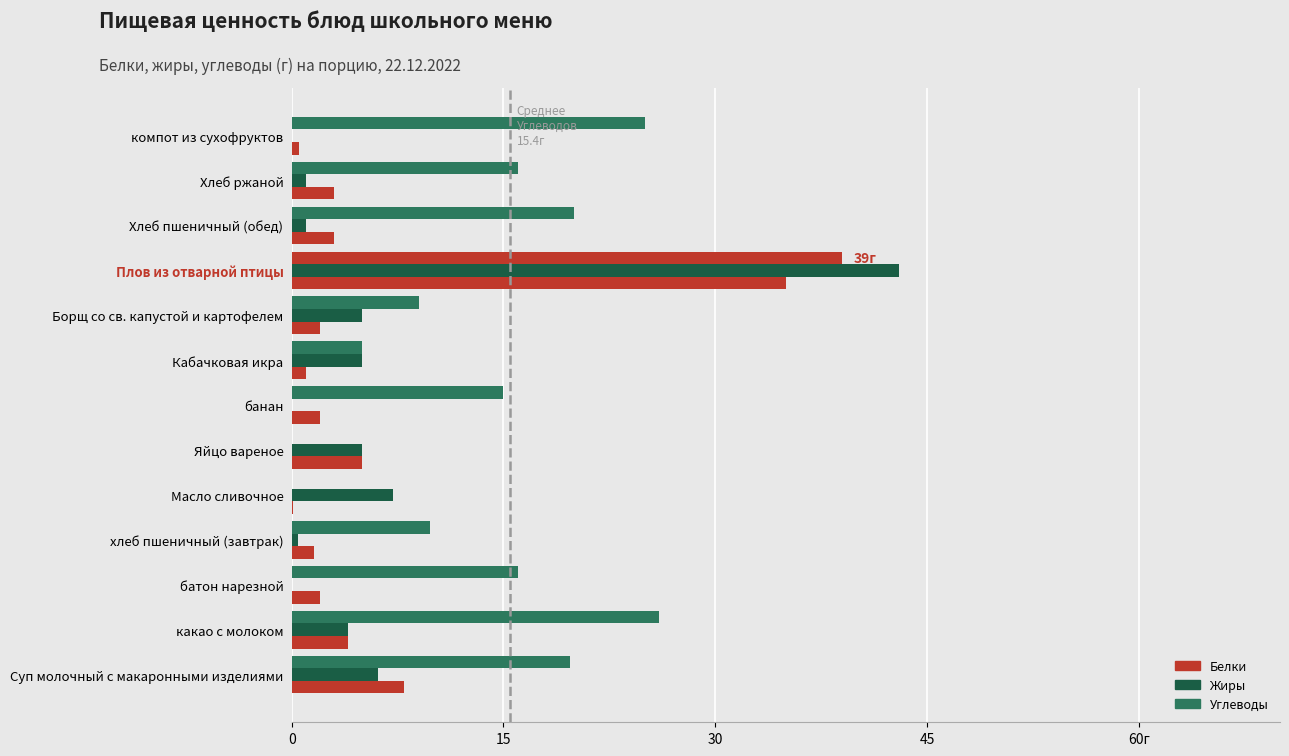

Reading left to right, extract all data points from this chart.

Белки: 8.0	4.0	2.0	1.6	0.1	5.0	2.0	1.0	2.0	35.0	3.0	3.0	0.5
Жиры: 6.1	4.0	0.0	0.5	7.2	5.0	0.0	5.0	5.0	43.0	1.0	1.0	0.0
Углеводы: 19.7	26.0	16.0	9.8	0.0	0.0	15.0	5.0	9.0	39.0	20.0	16.0	25.0